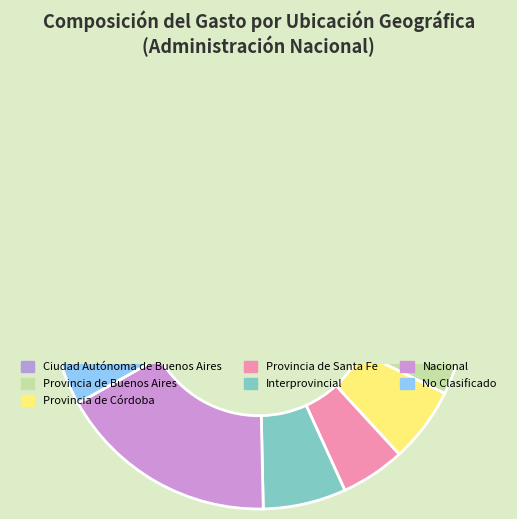

The Nacional slice represents 5% of the pie. True or false?

False